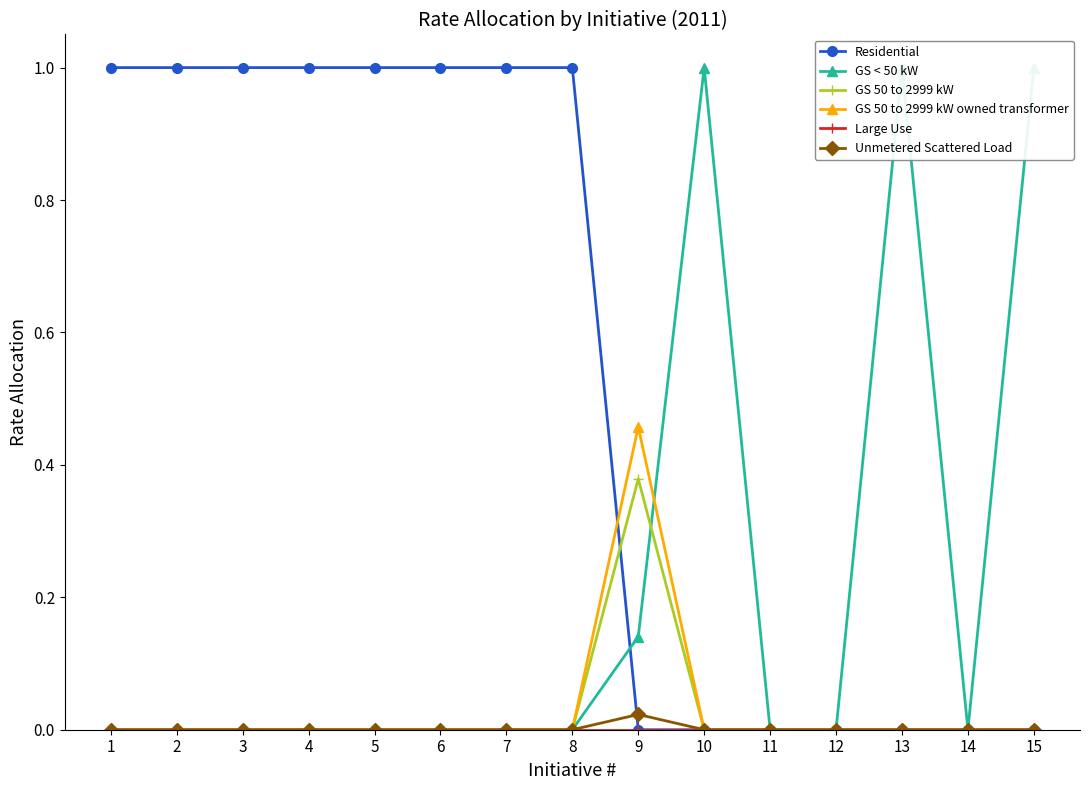

True or false: Large Use and GS < 50 kW cross at least once.

False